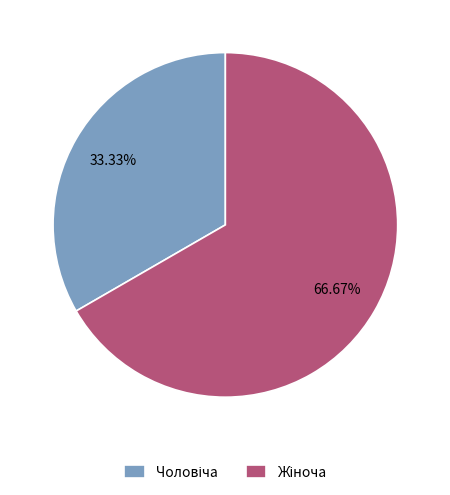

Count the number of slices in the pie.

2